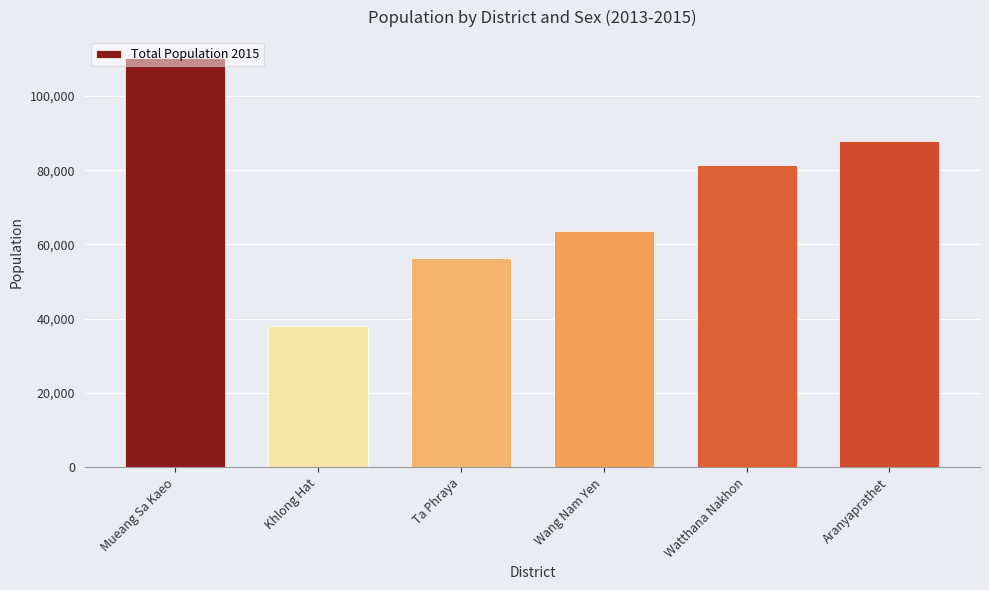

What is the label of the 3rd bar from the right?

Wang Nam Yen